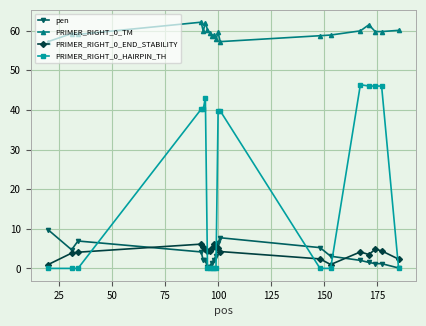

What is the value of the pen point at the 4th from the left?

4.2